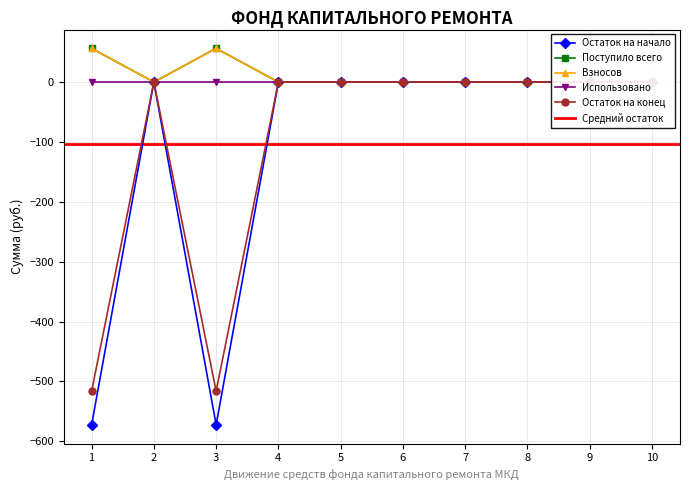

In Остаток на начало, how many points are lower than both neighbors (excluding endpoints)?

1